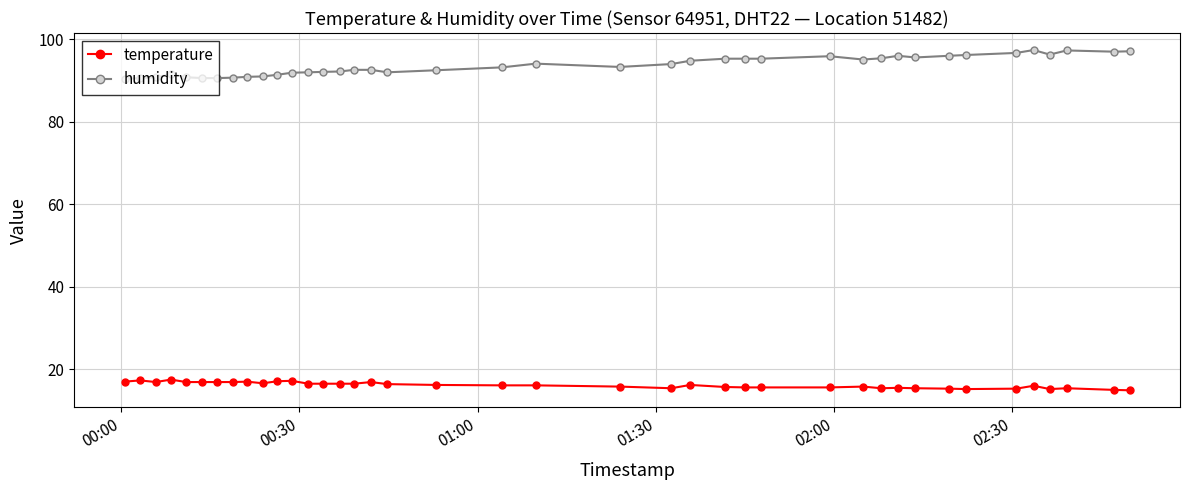

What is the value of the humidity point at the 26th from the left?

95.3